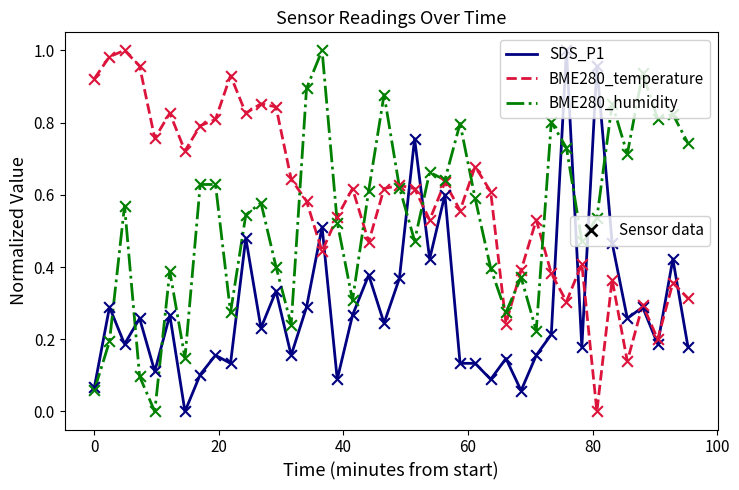

Does the chart have visible grid lines?

No